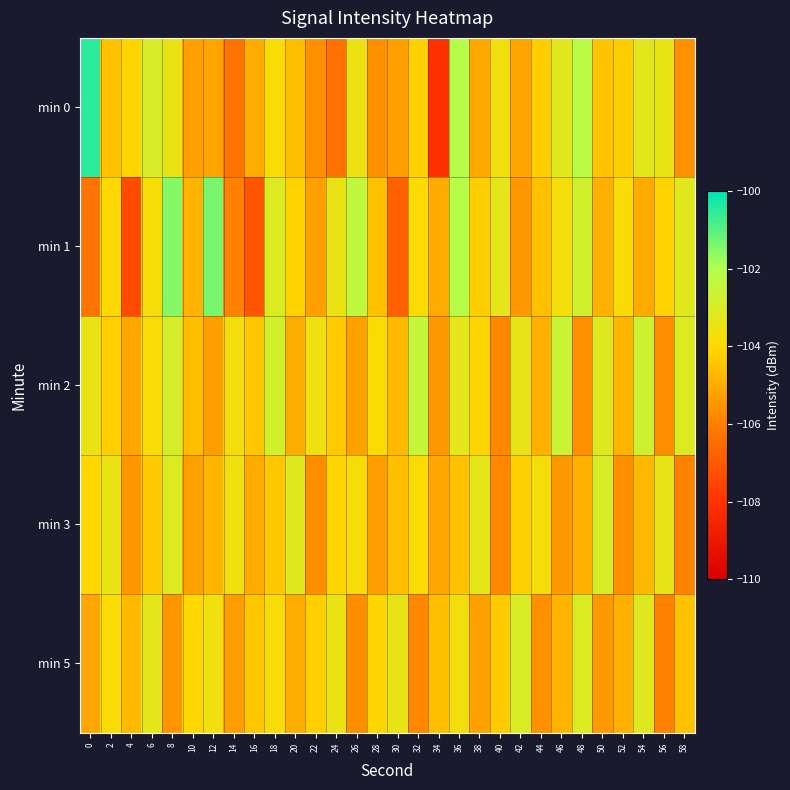

What is the smallest value displayed?

-108.1